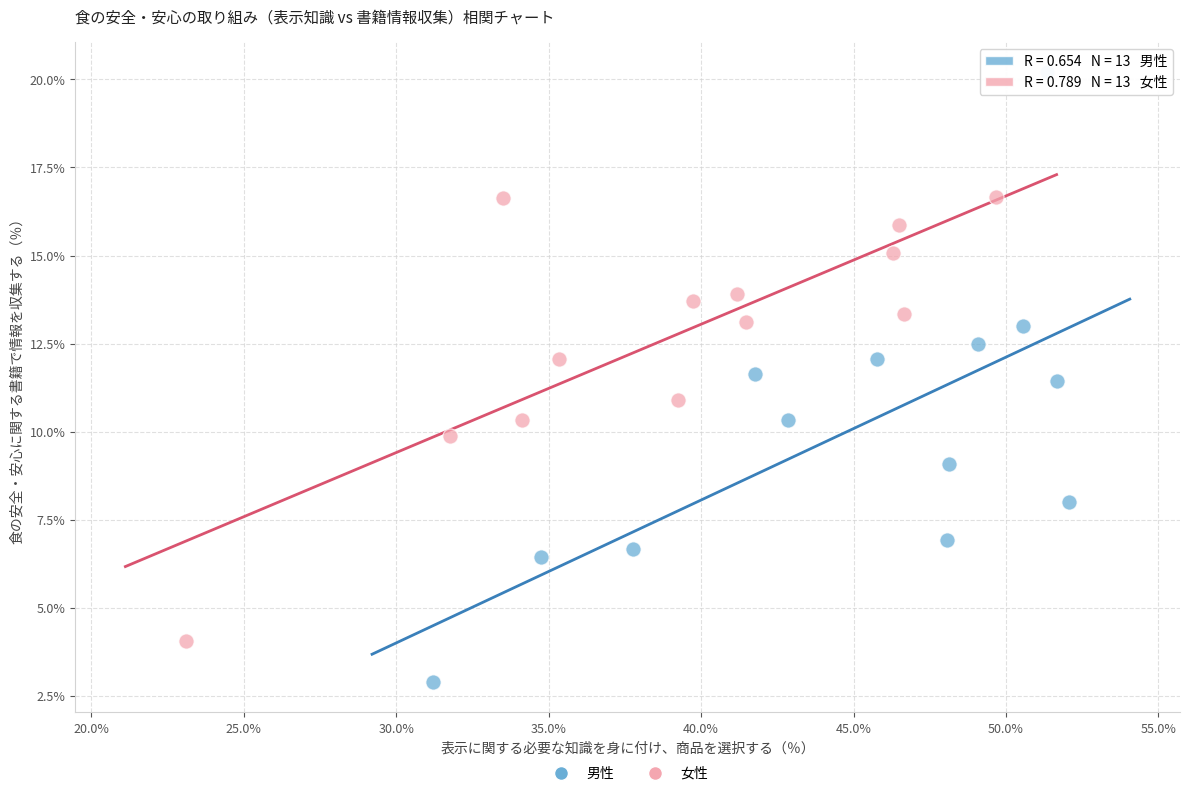

Which series reaches the maximum Y coordinate?

男性